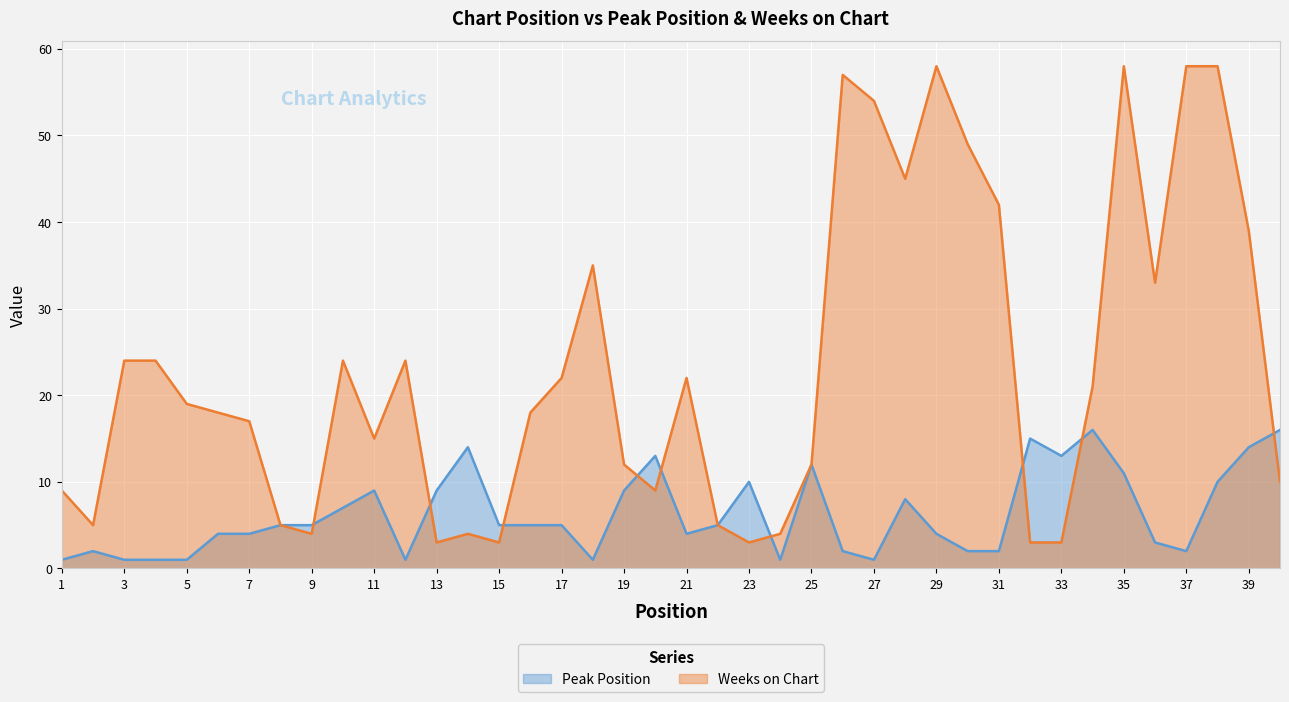

What is the sum of all Peak Position values?

253